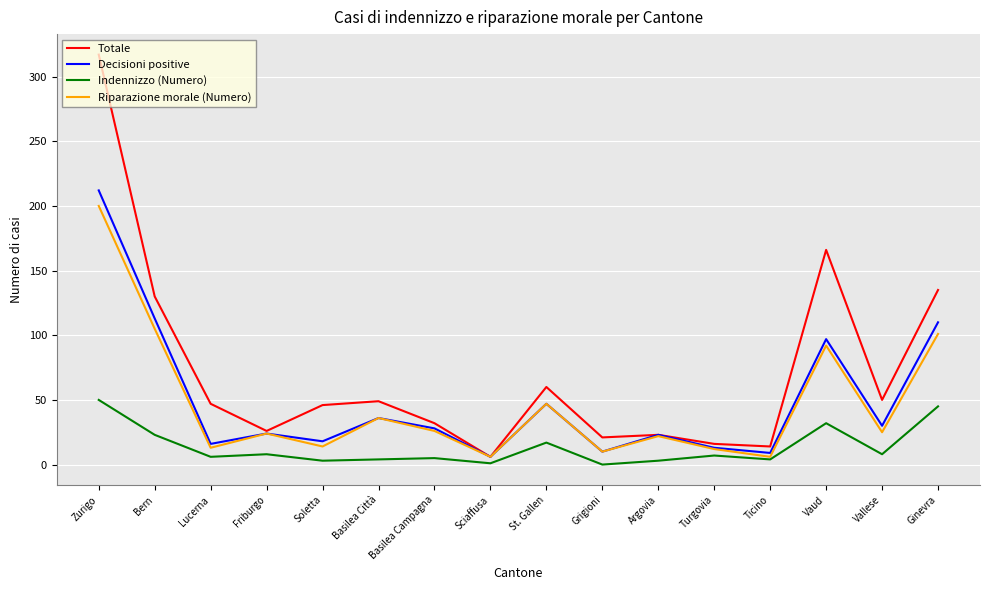

What is the difference between the second highest and minimum values in the Totale series?

160